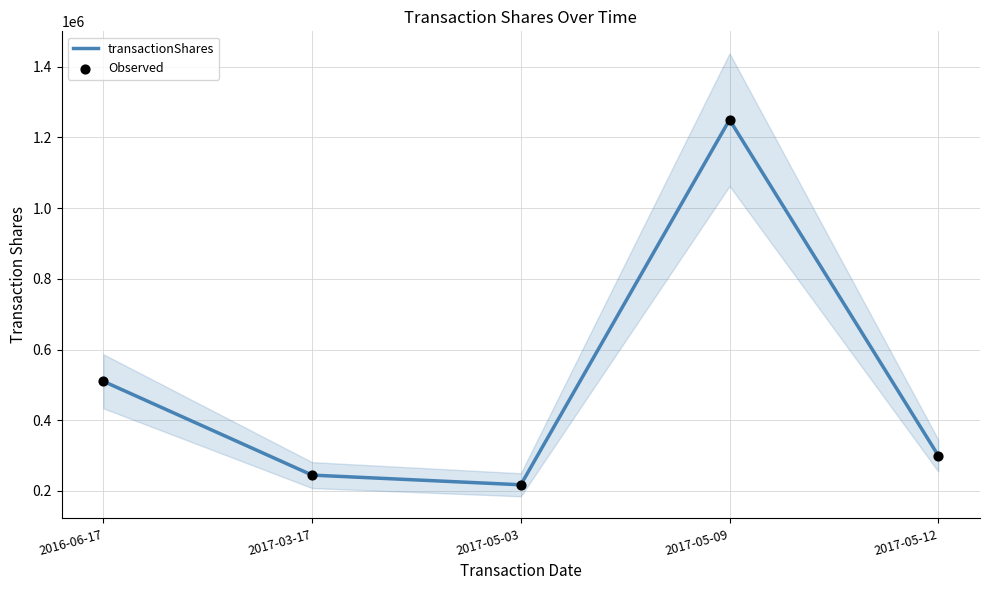

Which series reaches the maximum Y coordinate?

transactionShares